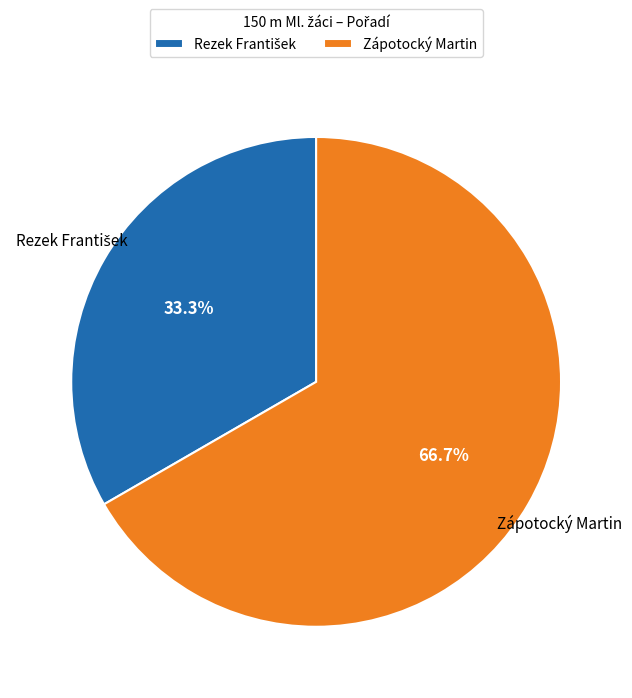

Which category has the biggest portion of the pie?

Zápotocký Martin